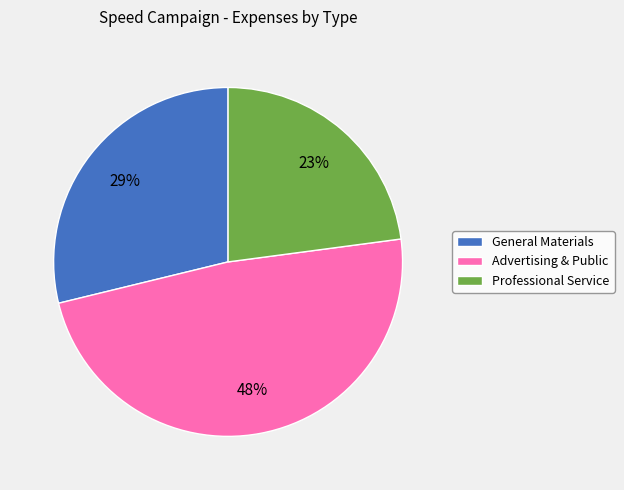

Is there a majority slice in this chart?

No